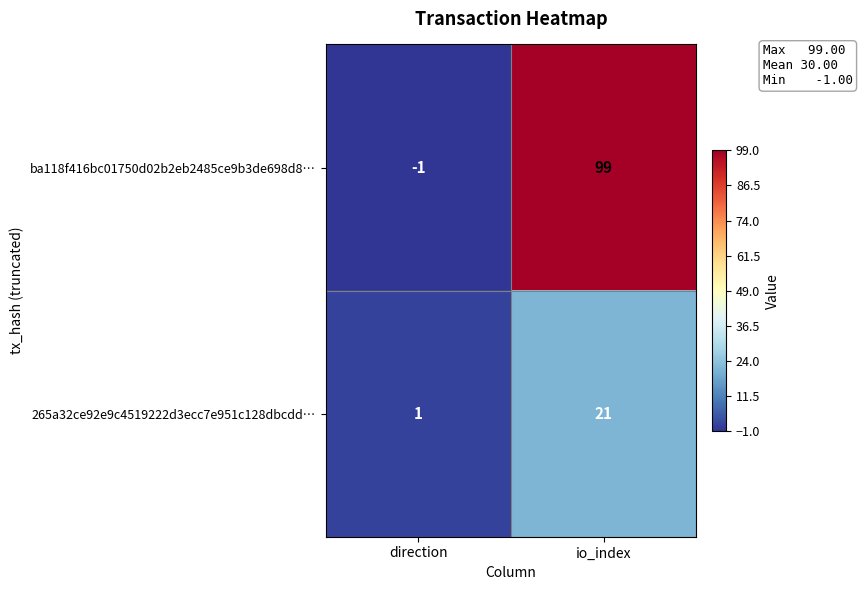

What is the sum of the ba118f416bc01750d02b2eb2485ce9b3de698d8… values at io_index and direction?

98